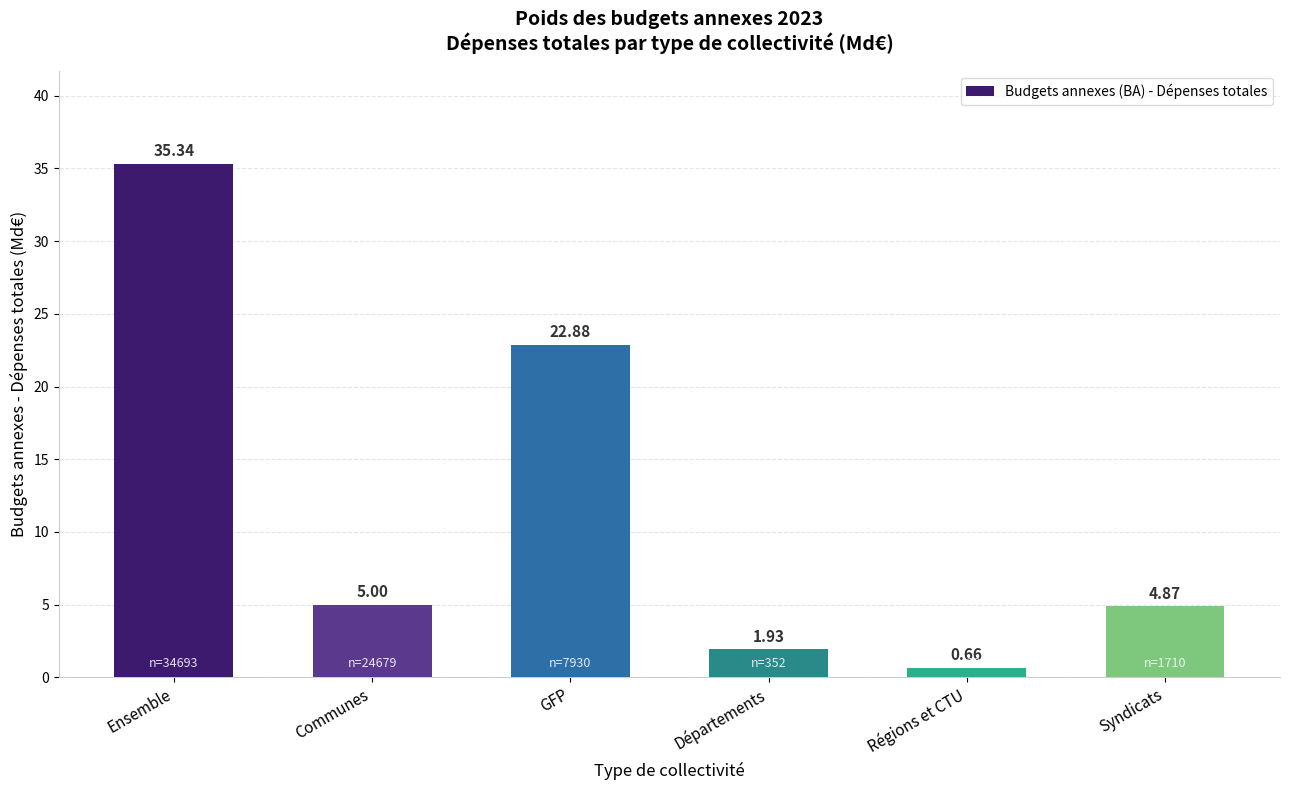

Which has a higher value, Syndicats or Communes?

Communes